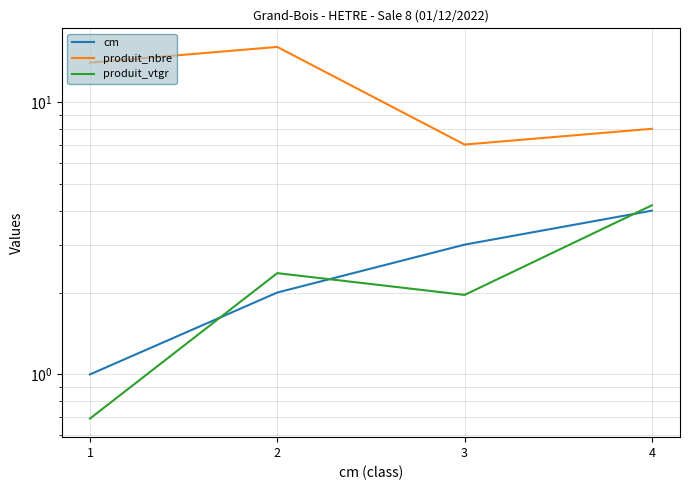

What is the sum of all cm values?

10.0